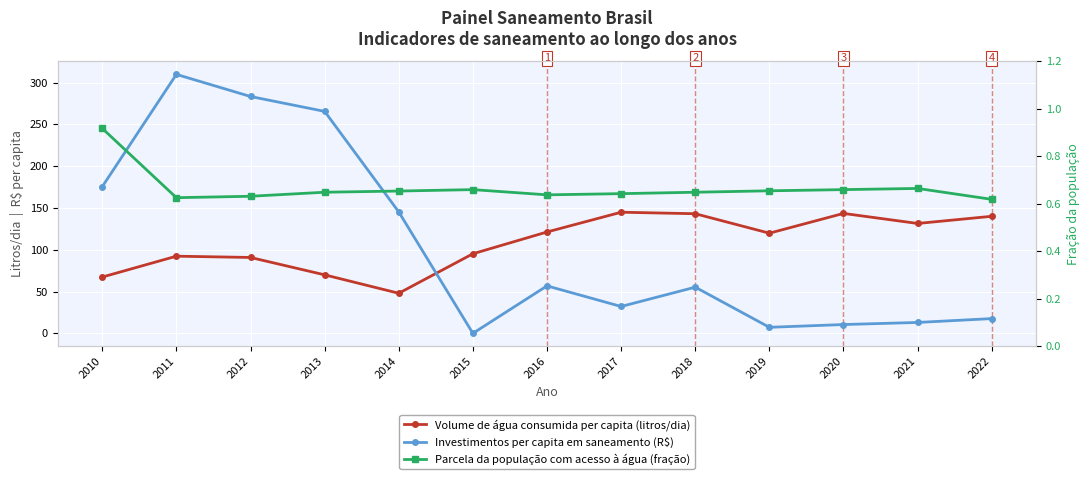

Which series changed the most between 2011 and 2018?

Investimentos per capita em saneamento (R$)